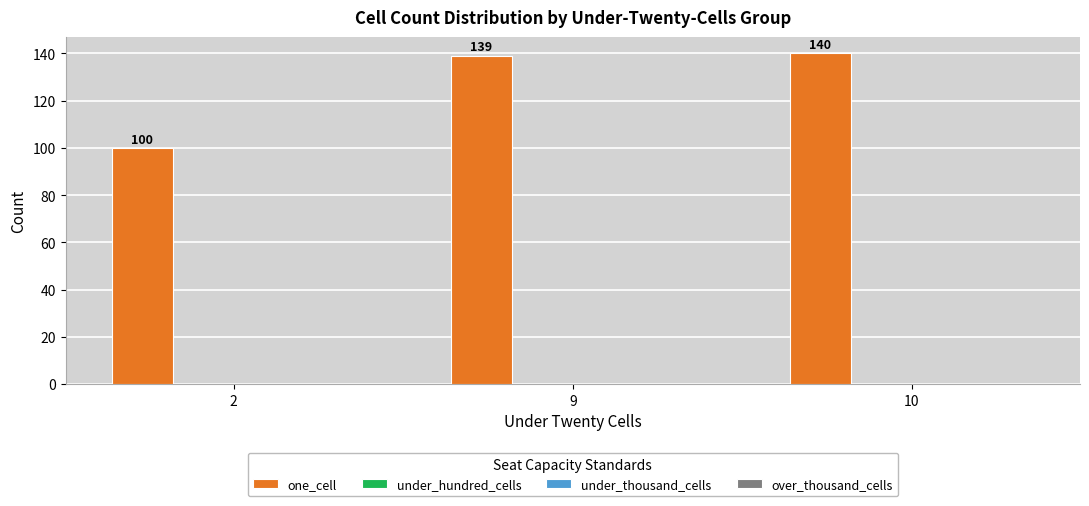

What is the maximum value shown in the chart?

140